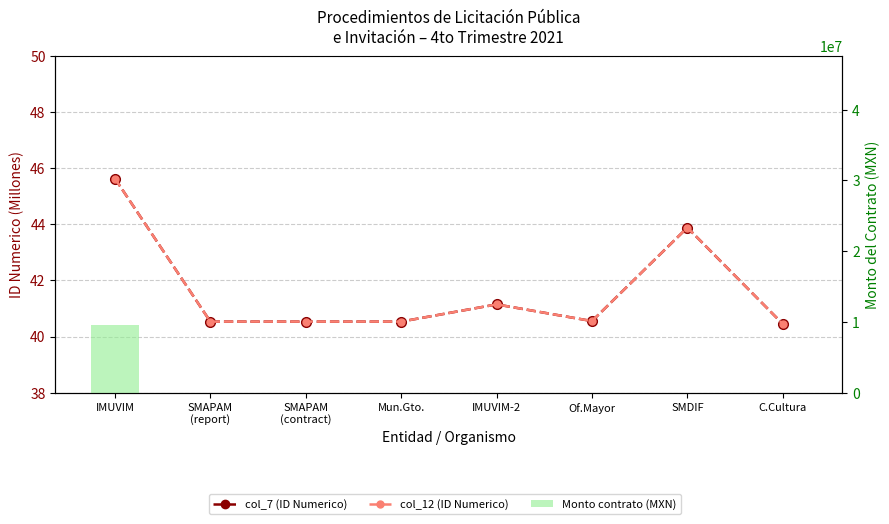

What is the sum of all col_7 (ID/1M) values?

333.2